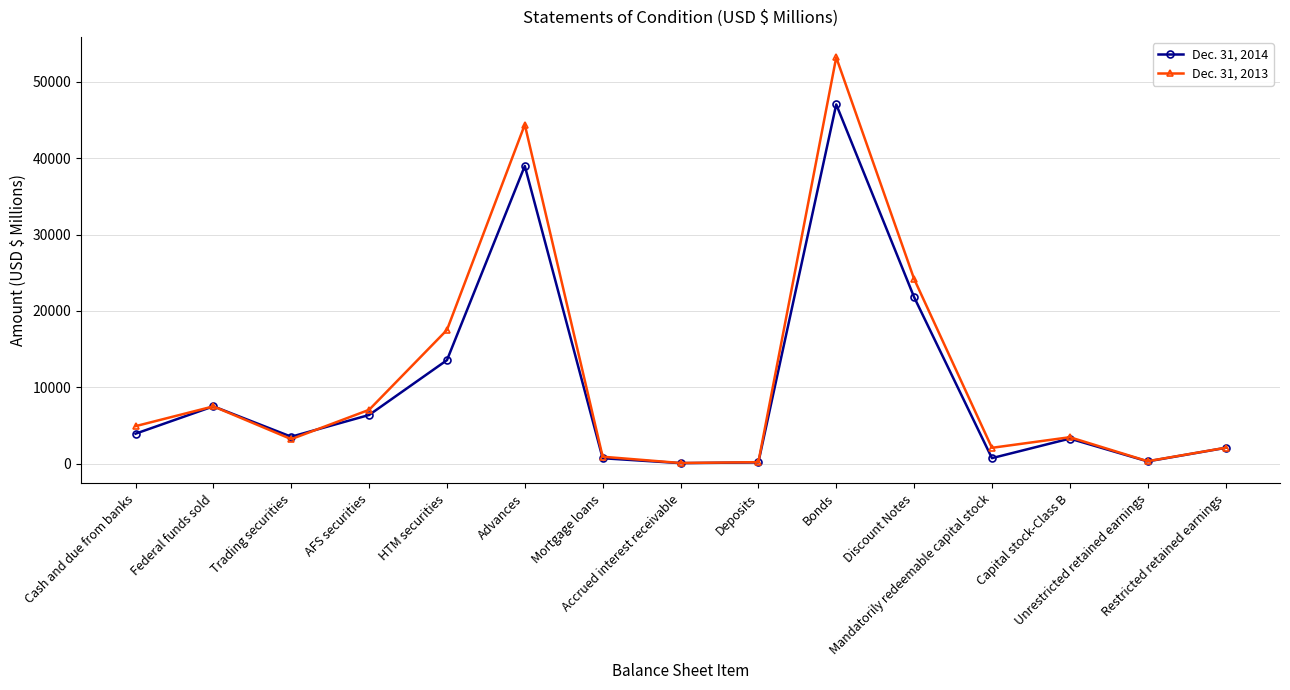

What is the label of the 14th point from the right?

Federal funds sold